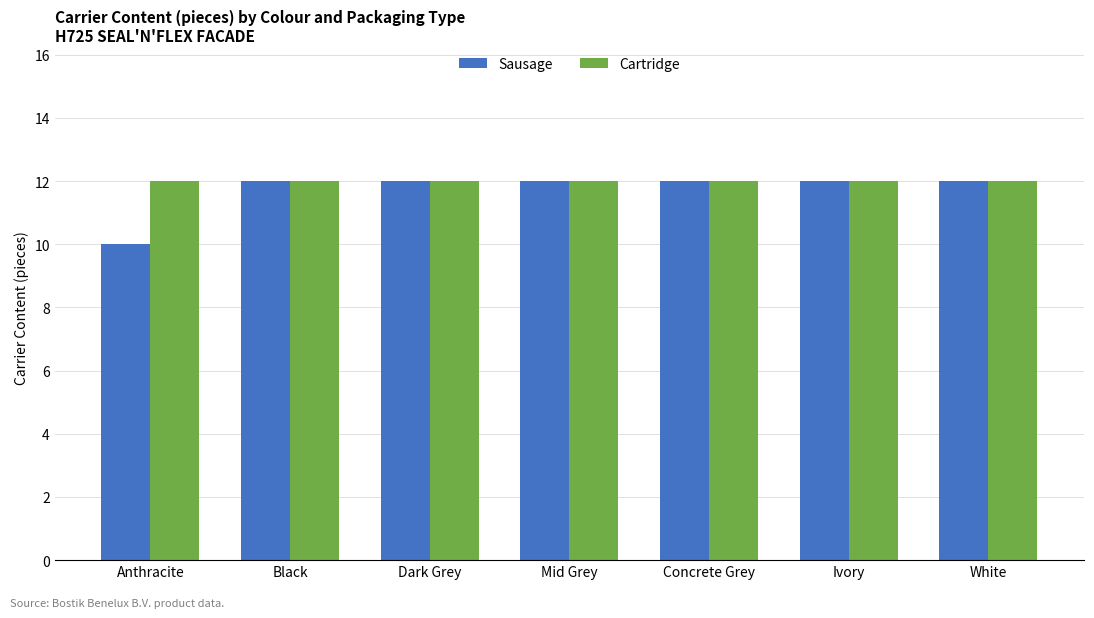

How many bars are there in total?

14